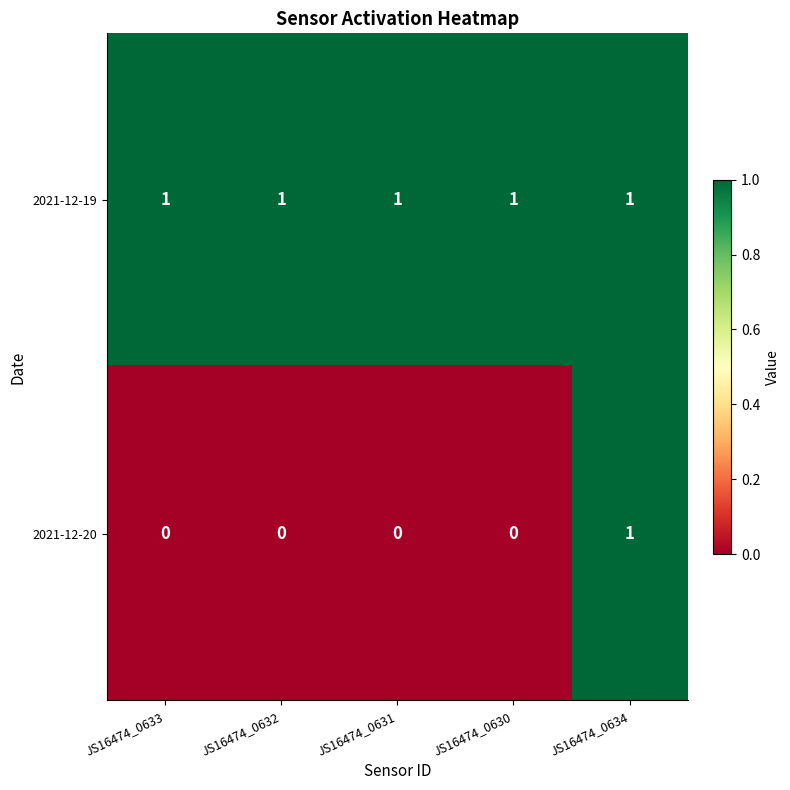

At how many categories does at least one series exceed 0?

5